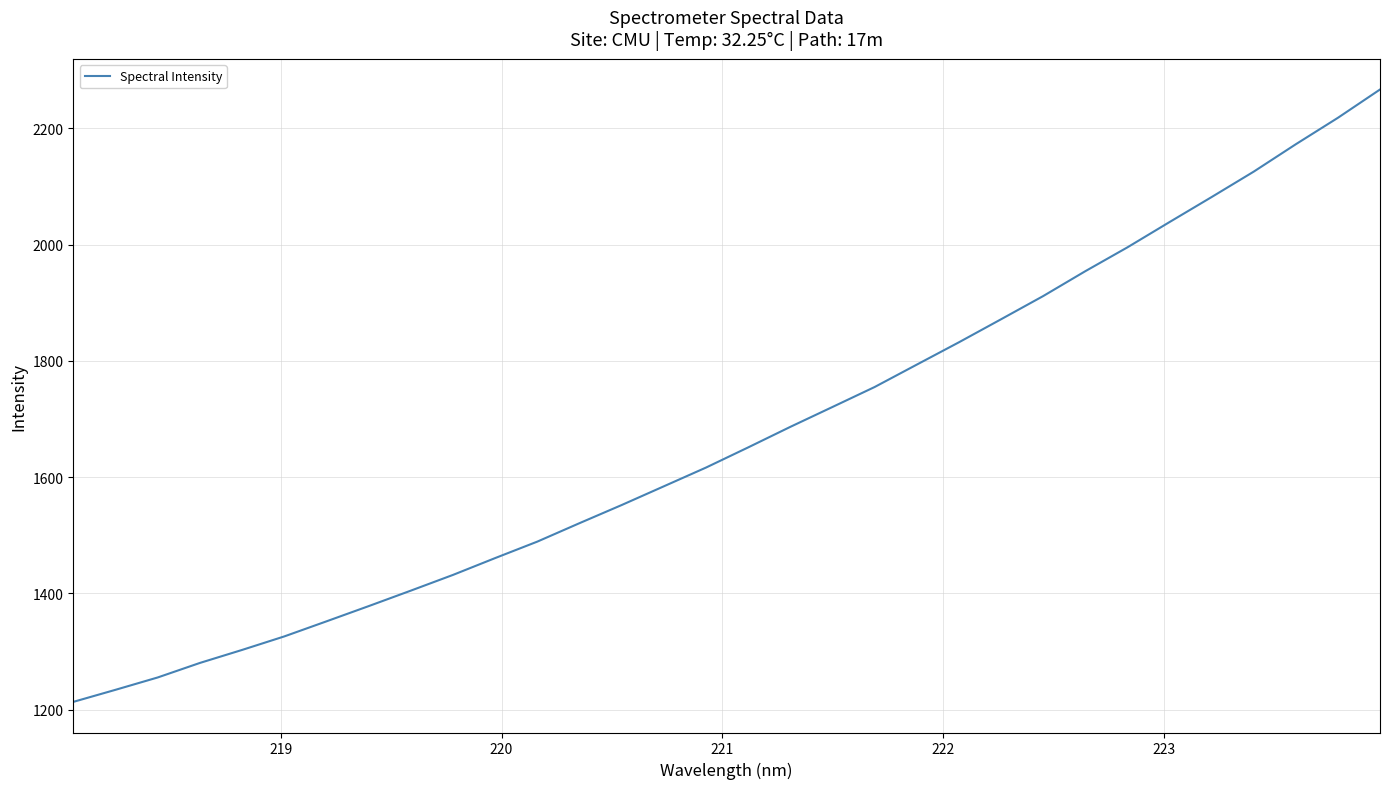

Reading left to right, transcribe all the data shown in this chart.

1213.2	1234.0	1255.2	1280.2	1302.6	1325.8	1351.8	1377.9	1404.6	1431.7	1460.6	1489.0	1520.7	1551.9	1584.1	1616.3	1651.0	1686.3	1720.5	1754.8	1793.4	1831.8	1871.4	1911.3	1954.1	1995.1	2038.6	2081.7	2125.4	2172.5	2218.0	2266.7